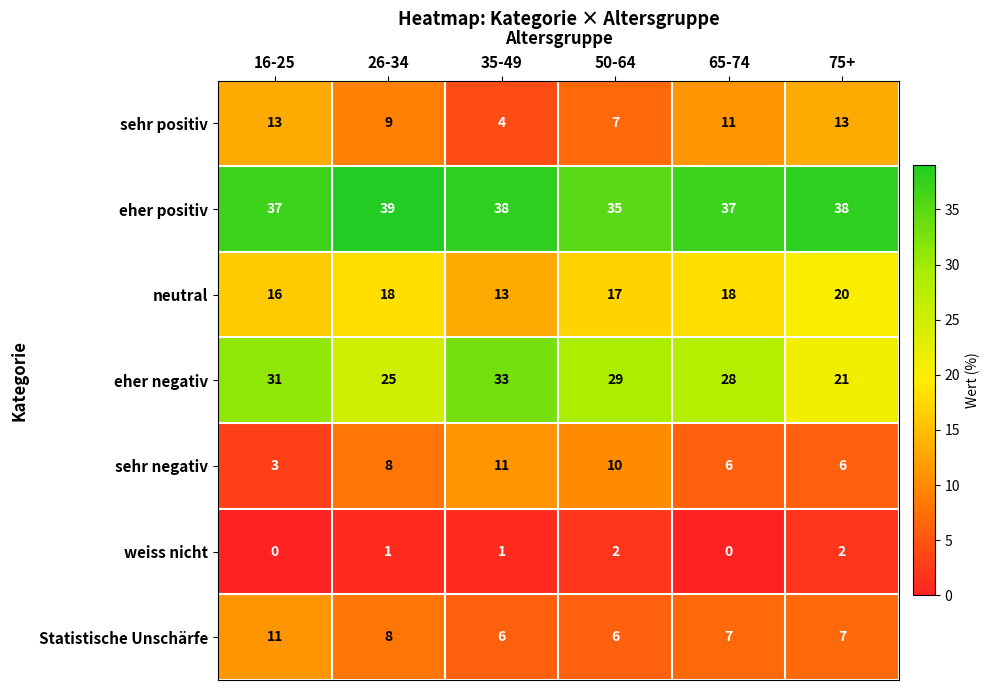

The neutral series shows 18 at 65-74. True or false?

True